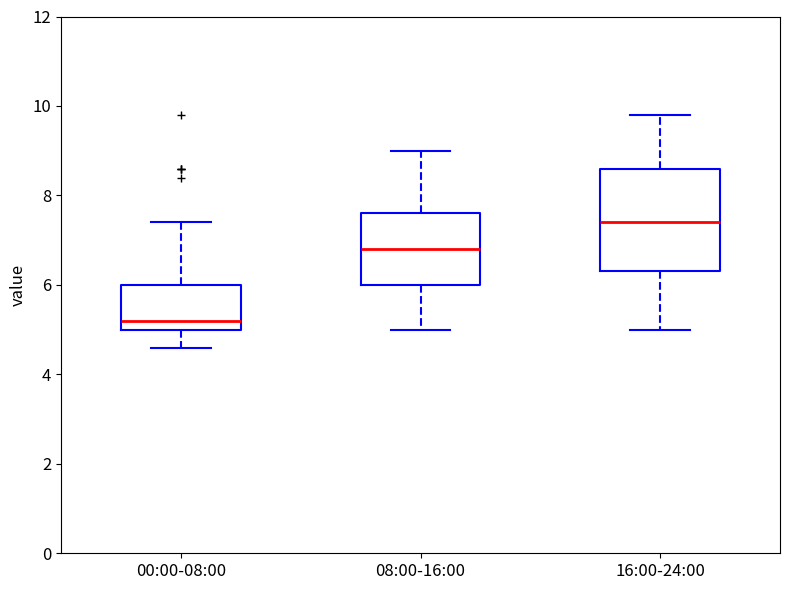

Where does the median line of the box for 00:00-08:00 sit on the y-axis? The values are not printed on the chart, so give them approximately, as read against the axis.

5.2